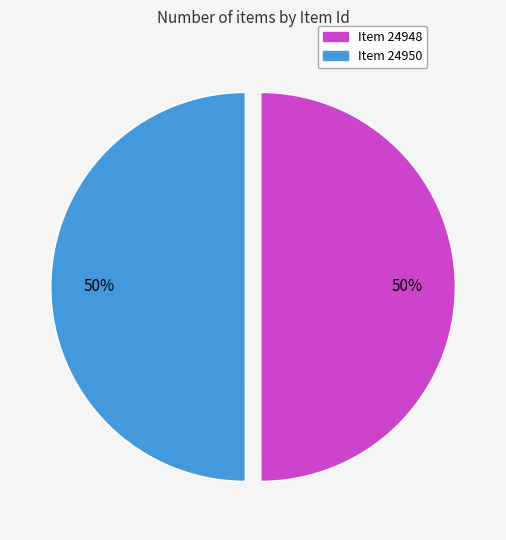

Do Item 24950 and Item 24948 together represent more than half of the pie?

Yes